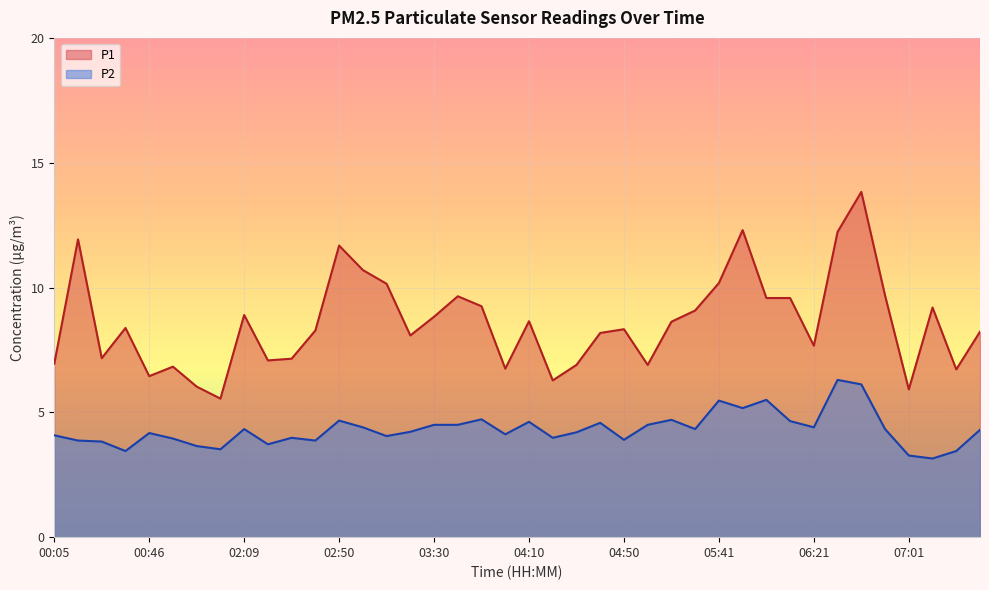

What is the difference between the maximum and second lowest values in the P1 series?

7.9